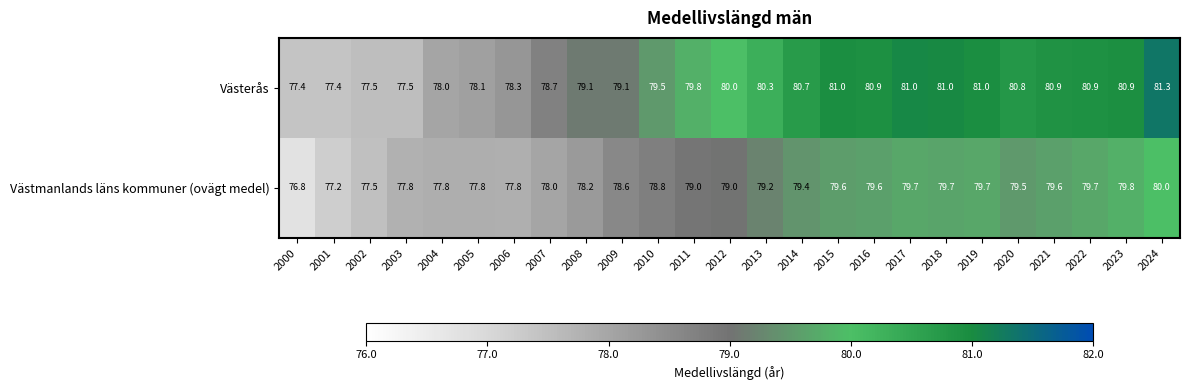

The Västmanlands läns kommuner (ovägt medel) series shows 79.8 at 2023. True or false?

True